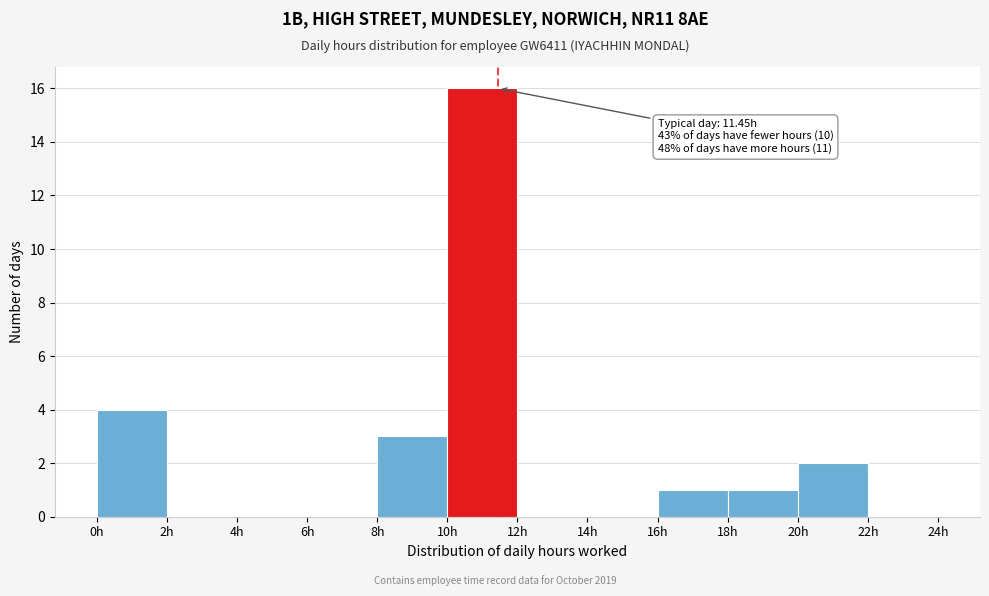

Which range on the x-axis has the tallest bar?

10 to 12